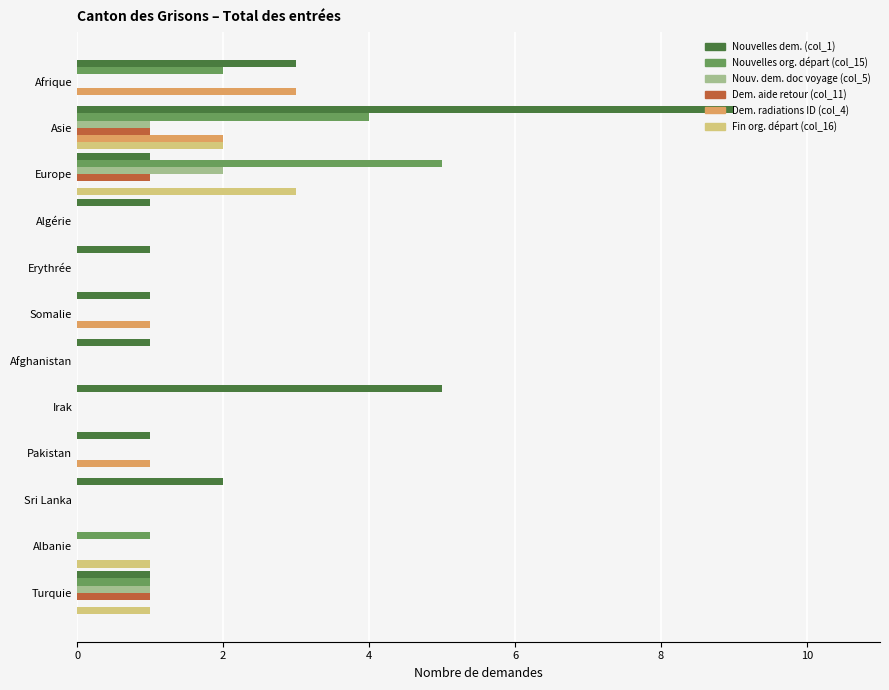

At which category is the sum across all series the highest?

Asie